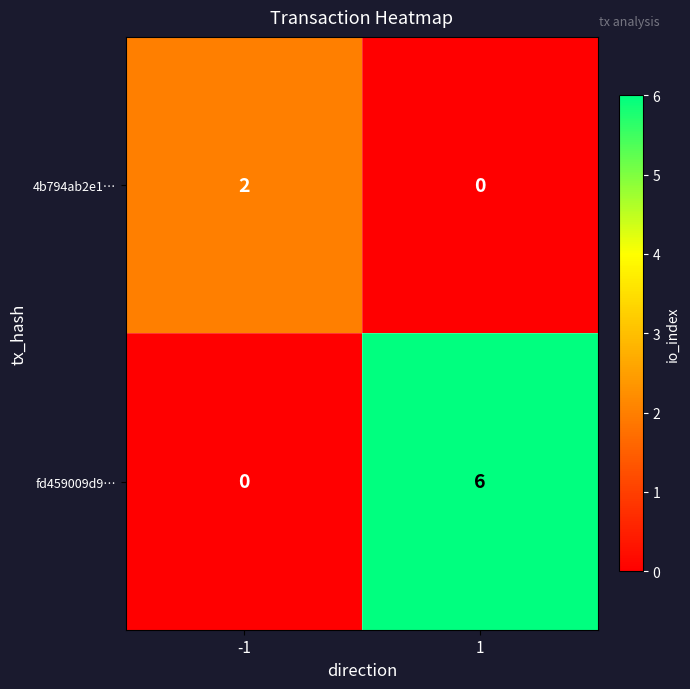

Which series has the widest spread of values?

fd459009d9…